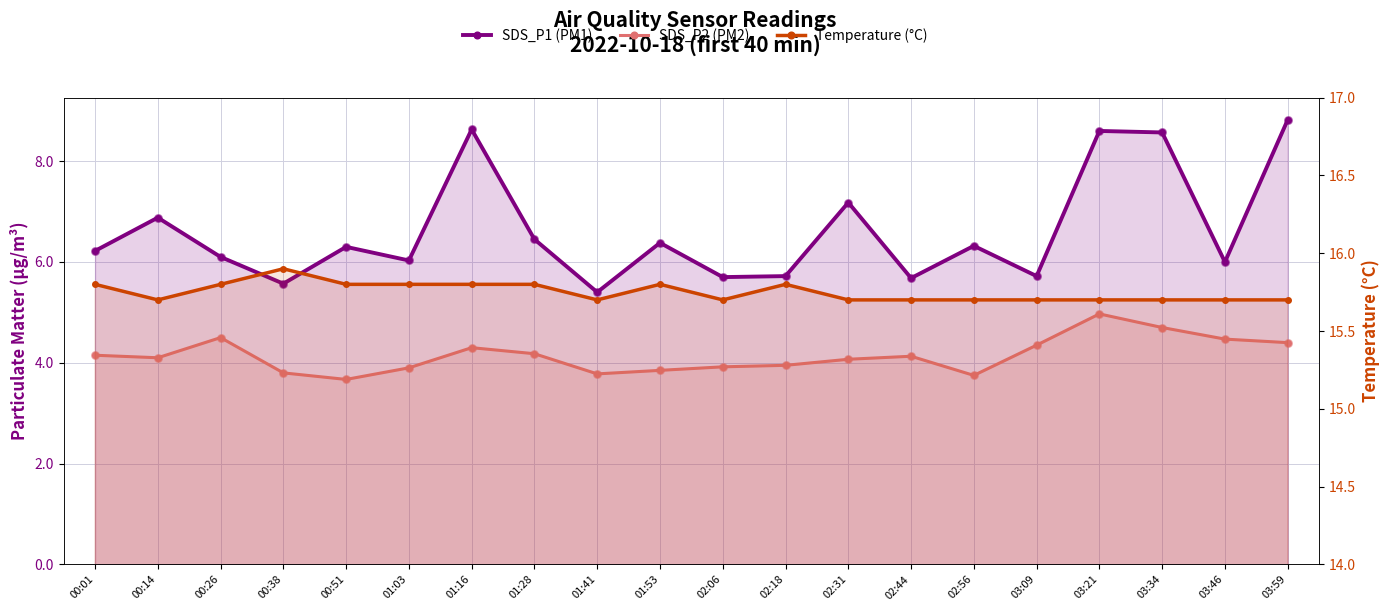

Is the value of SDS_P1 (PM1) at 01:53 greater than the value of SDS_P2 (PM2) at 03:09?

Yes